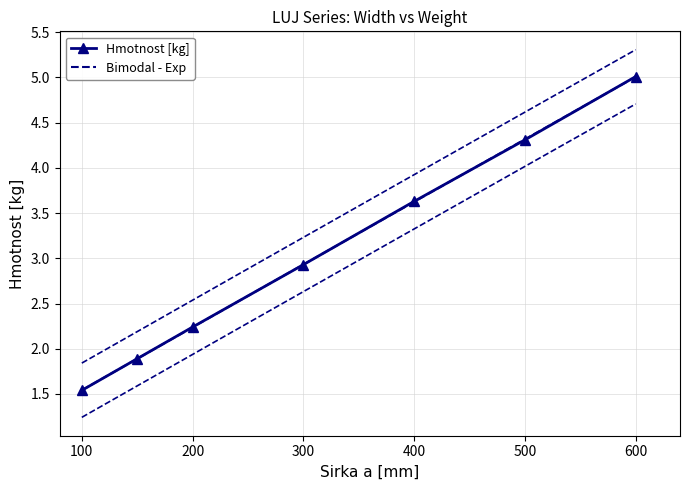

What is the sum of the values at 300 and 500?

7.2